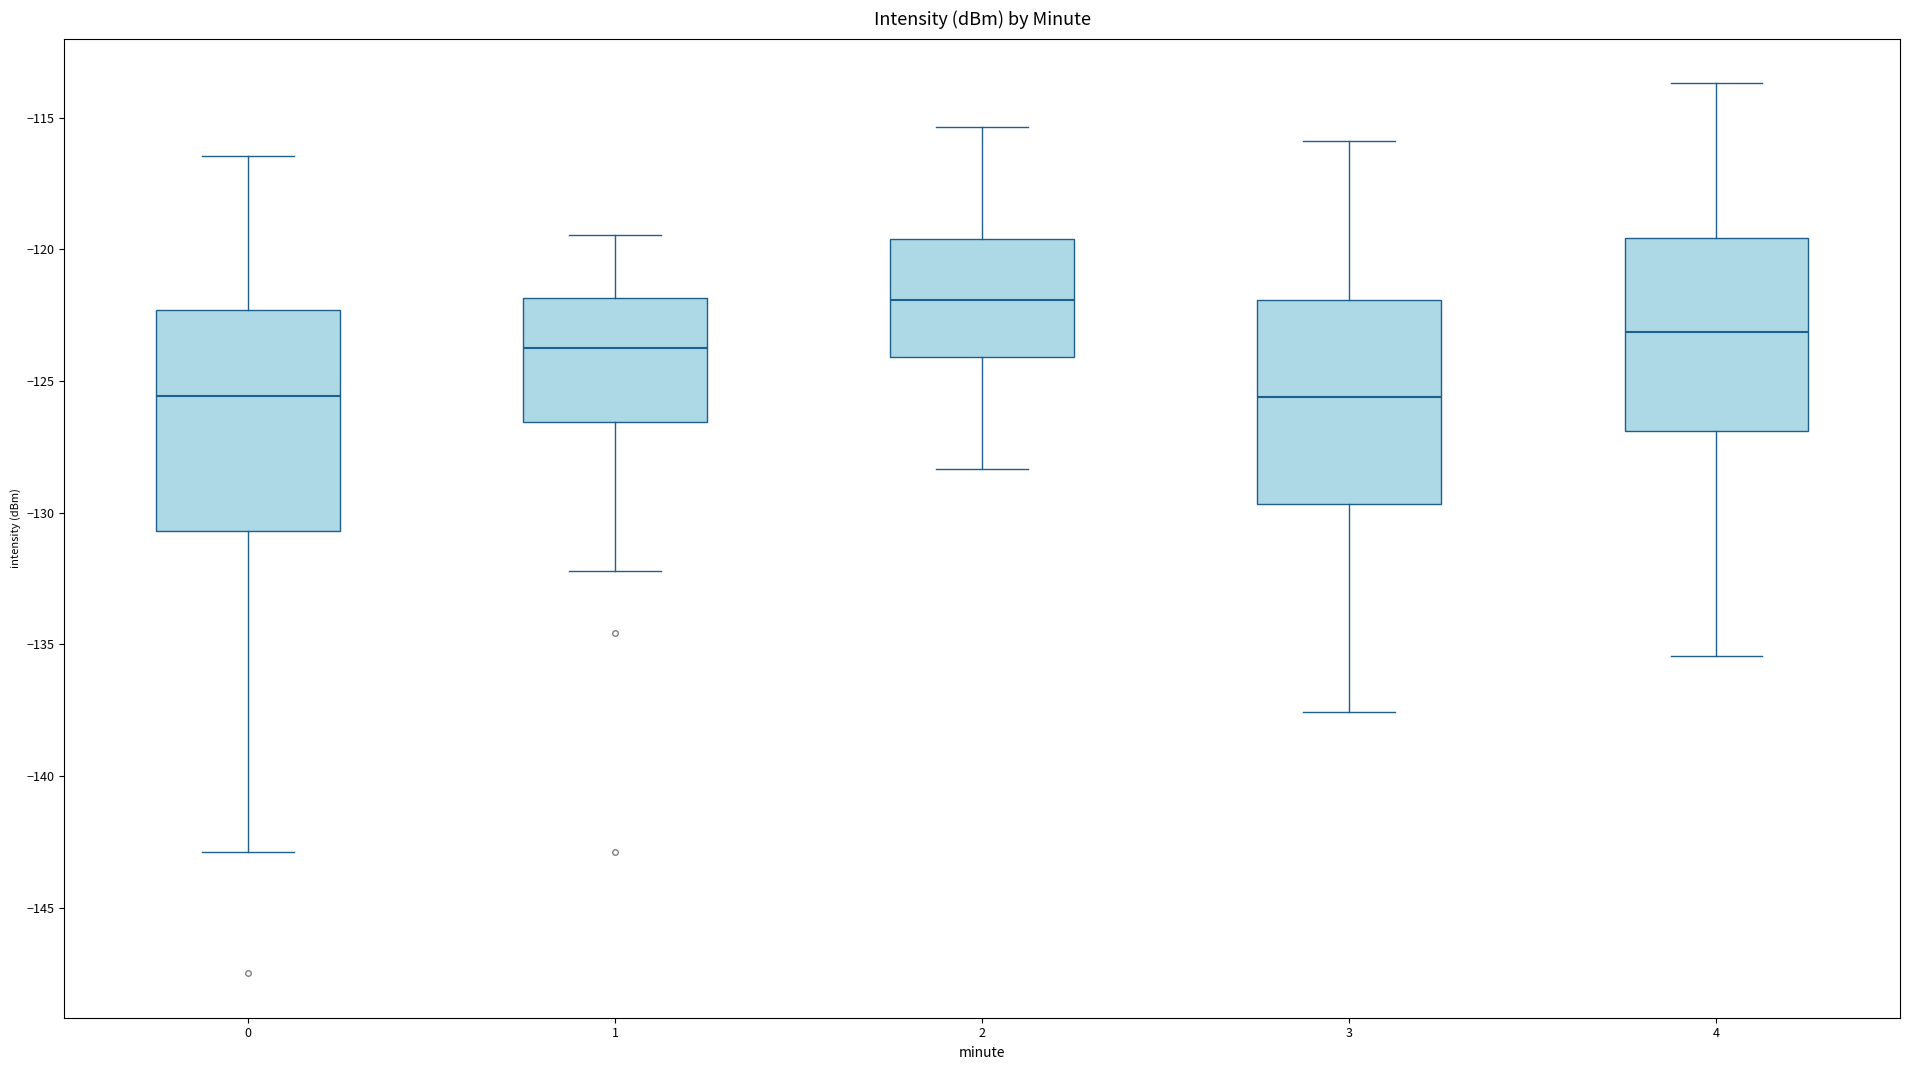

Which box's median line is the highest?

2